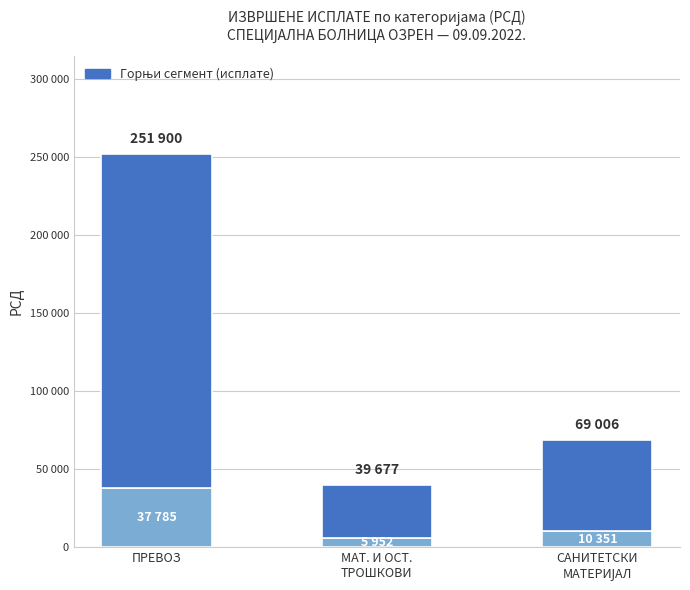

Which has a higher value, САНИТЕТСКИ
МАТЕРИЈАЛ or ПРЕВОЗ?

ПРЕВОЗ